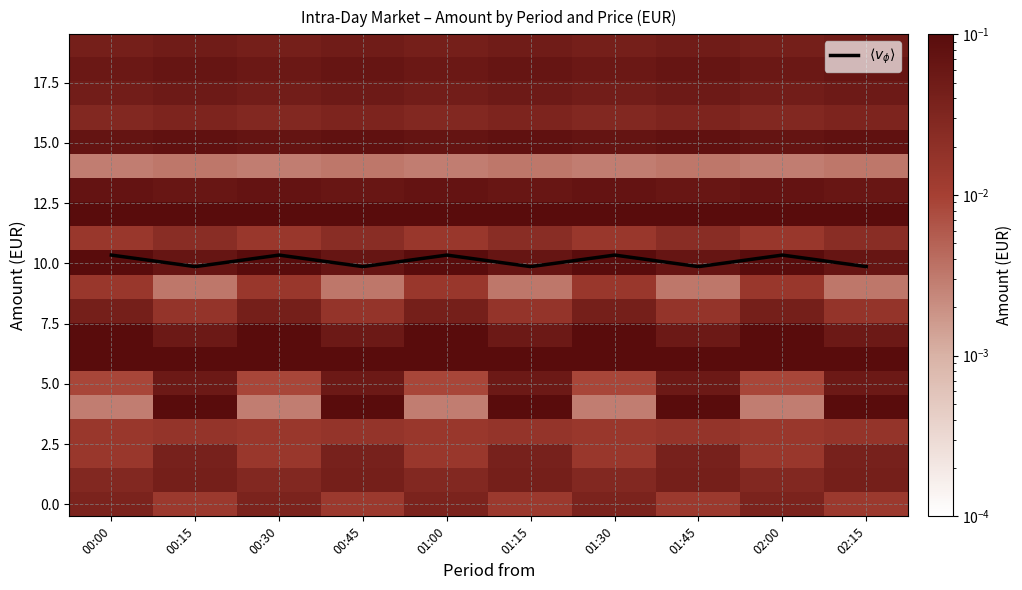

Between 01:45 and 02:15, which series saw the biggest shift?

$\langle v_\phi \rangle$